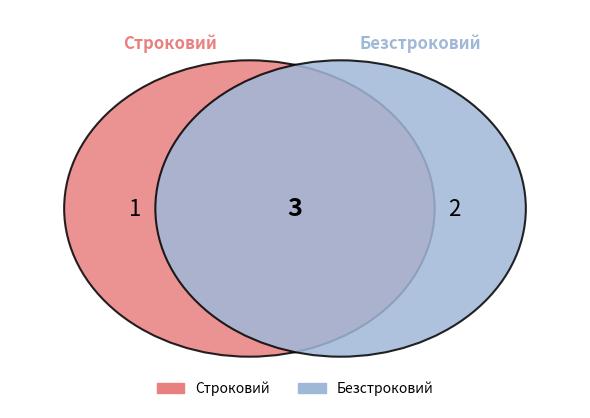

Which category accounts for the majority?

Безстроковий